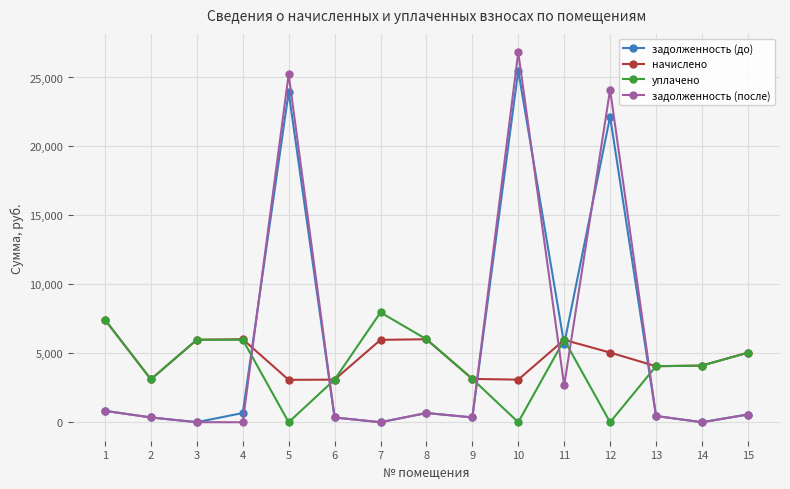

True or false: начислено has more than 0 interior local peaks.

True